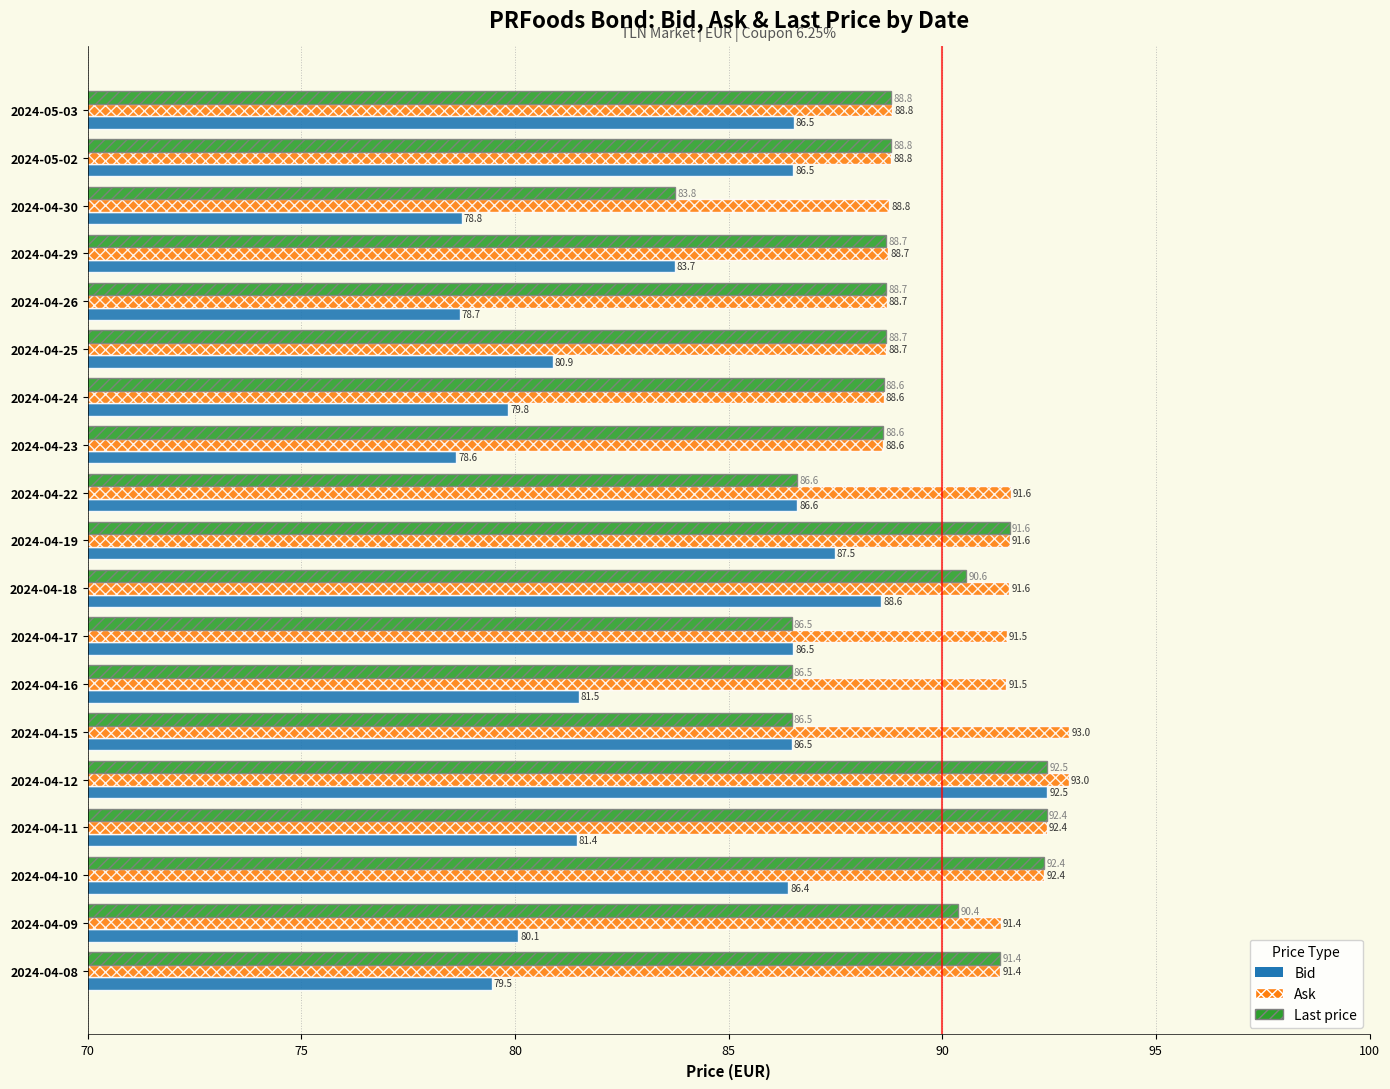

At which category is the sum across all series the highest?

2024-04-12